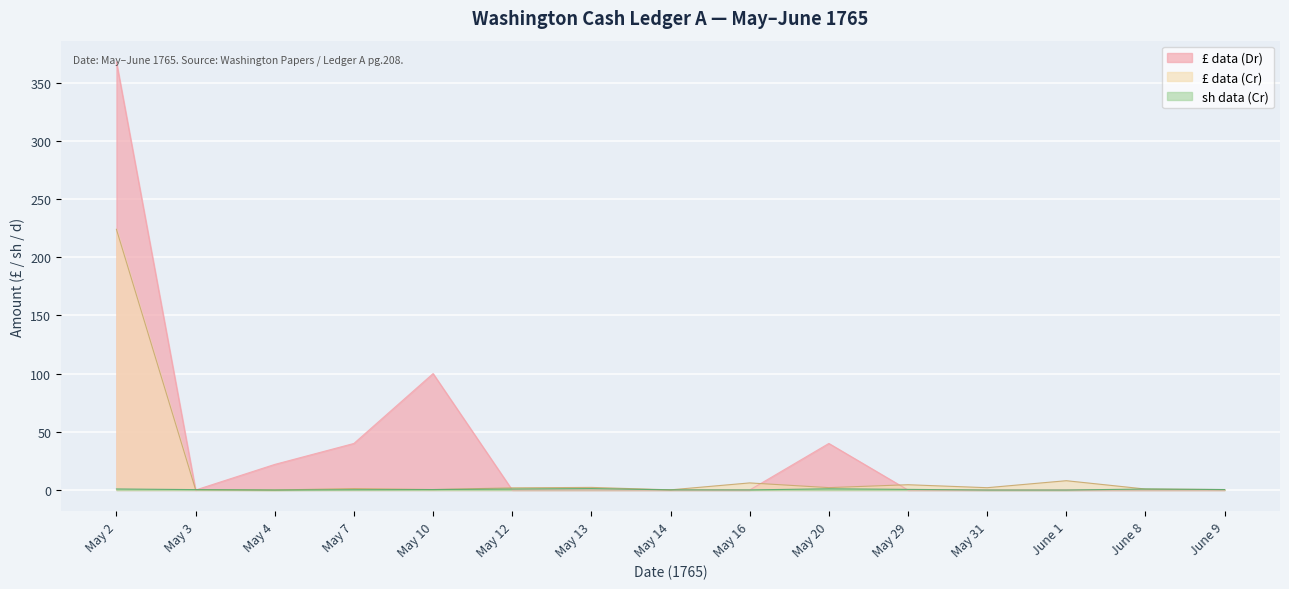

Reading left to right, list all the values displayed in this chart.

£ data (Dr): May 2=367.6	May 3=0.0	May 4=22.0	May 7=40.0	May 10=100.0	May 12=0.0	May 13=0.0	May 14=0.0	May 16=0.0	May 20=40.0	May 29=0.0	May 31=0.0	June 1=0.0	June 8=0.0	June 9=0.0
sh data (Dr): May 2=223.9	May 3=0.3	May 4=0.0	May 7=1.2	May 10=0.4	May 12=1.9	May 13=2.2	May 14=0.1	May 16=6.1	May 20=2.0	May 29=4.5	May 31=2.0	June 1=8.0	June 8=0.8	June 9=0.4
sh data (Cr): May 2=0.9	May 3=0.3	May 4=0.0	May 7=0.2	May 10=0.4	May 12=0.8	May 13=1.2	May 14=0.1	May 16=0.1	May 20=1.1	May 29=0.6	May 31=0.0	June 1=0.0	June 8=0.8	June 9=0.4